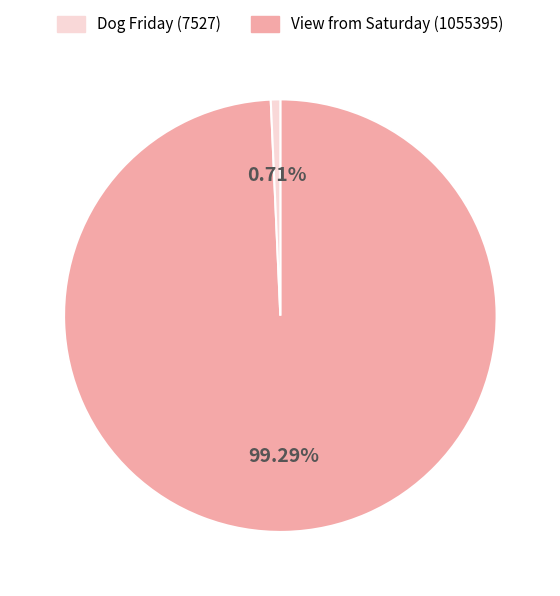

Is there any slice that represents more than half of the pie?

Yes